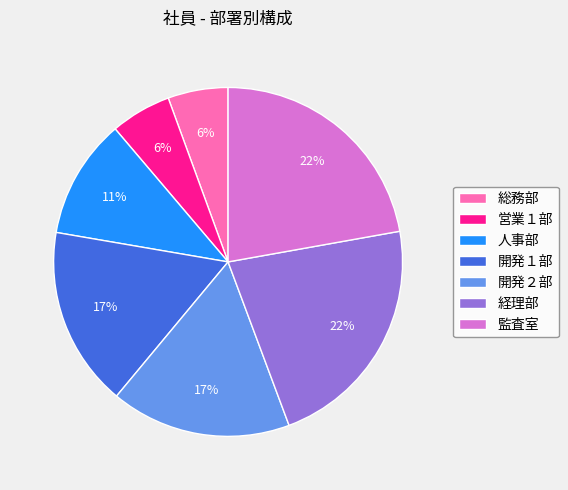

Is the sum of 開発１部 and 総務部 greater than half?

No